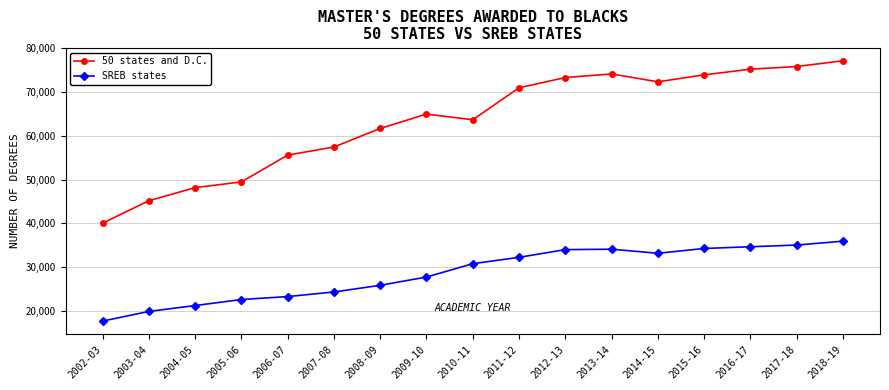

The value of SREB states at 2017-18 is 35015. True or false?

True